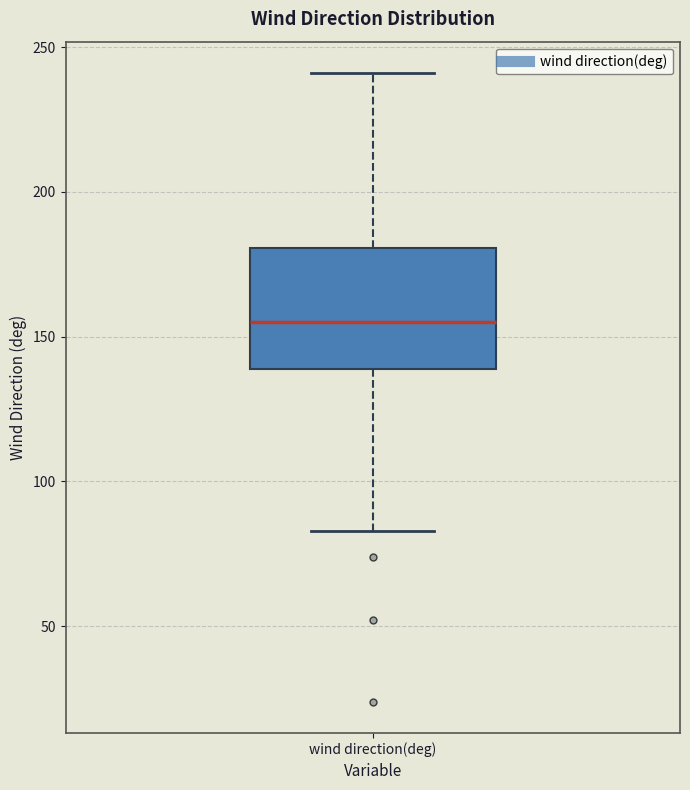

Where is the upper edge of the box for wind direction(deg) on the y-axis? The values are not printed on the chart, so give them approximately, as read against the axis.

180